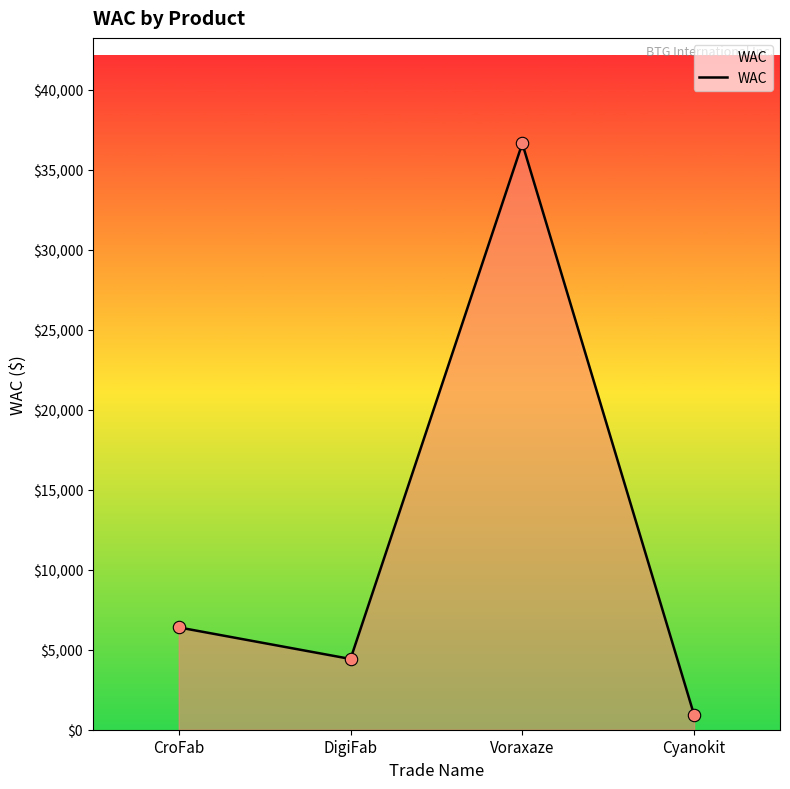

Approximately how many times larger is the value at DigiFab compared to Voraxaze?

0.1